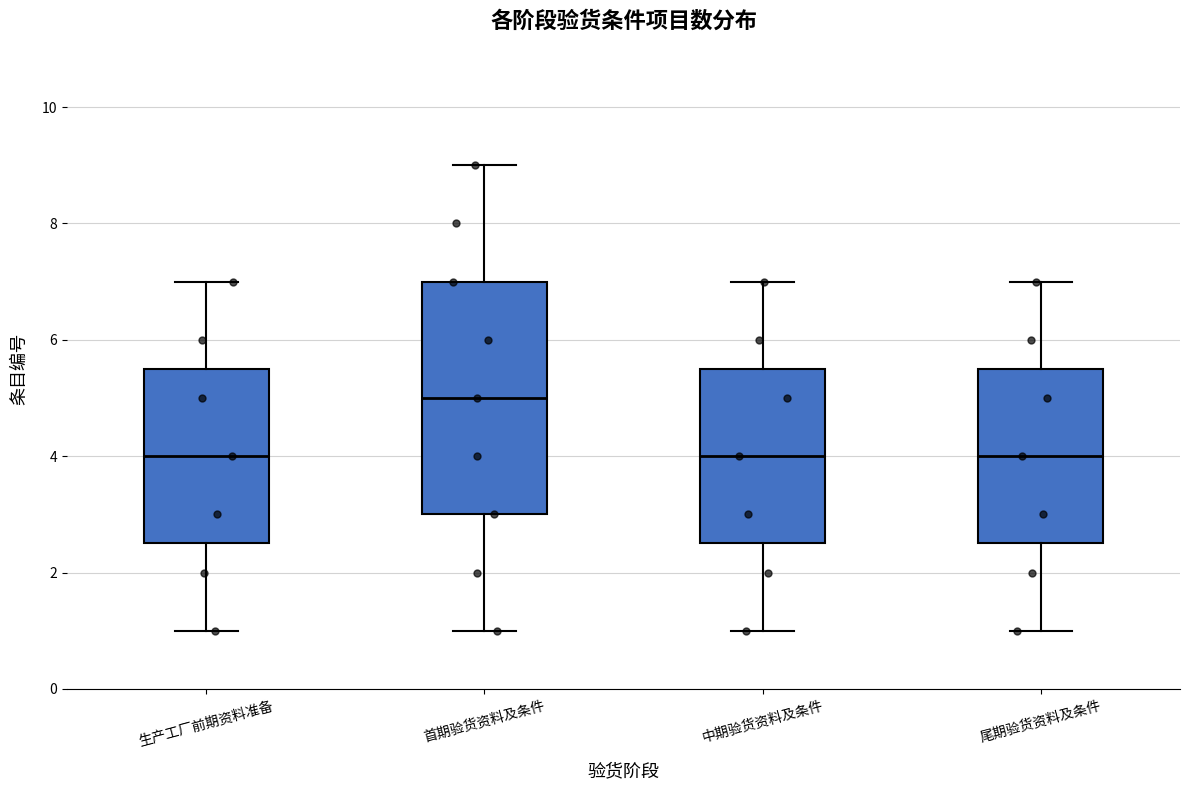

Reading left to right, transcribe this box plot: for each box, give where its median line is, the range the box spans, and where its two whiskers end, as read against the y-axis. The values are not printed on the chart, so give them approximately, as read against the axis.

生产工厂前期资料准备: median 4.0, box 2.6 to 5.6, whiskers 1.0 to 7.0
首期验货资料及条件: median 5.0, box 3.0 to 7.0, whiskers 1.0 to 9.0
中期验货资料及条件: median 4.0, box 2.6 to 5.6, whiskers 1.0 to 7.0
尾期验货资料及条件: median 4.0, box 2.6 to 5.6, whiskers 1.0 to 7.0